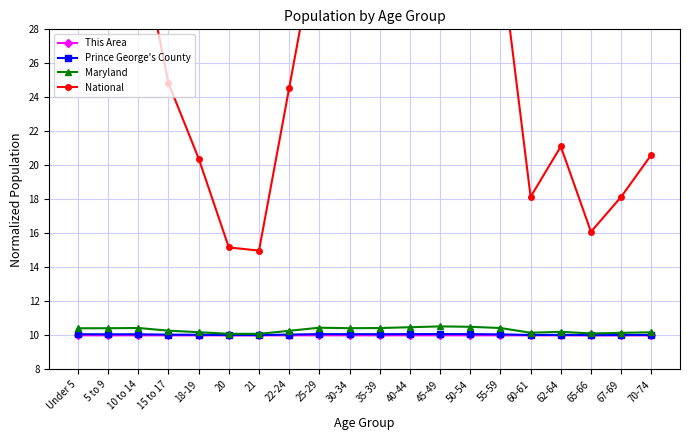

Is it true that National equals 33.3 at 5 to 9?

True